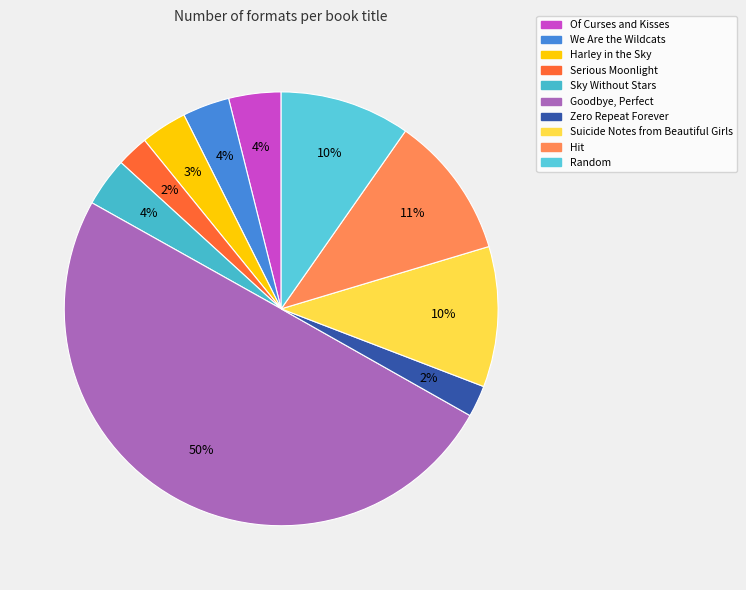

To the nearest percent, what percentage of the pie is Goodbye, Perfect?

50%